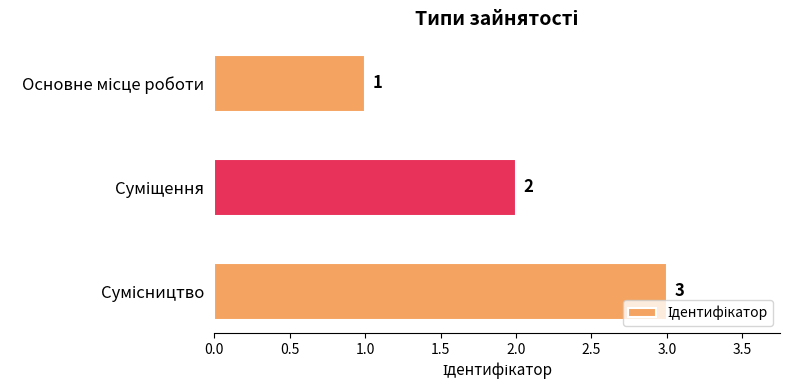

How many values are between 1 and 3?

3